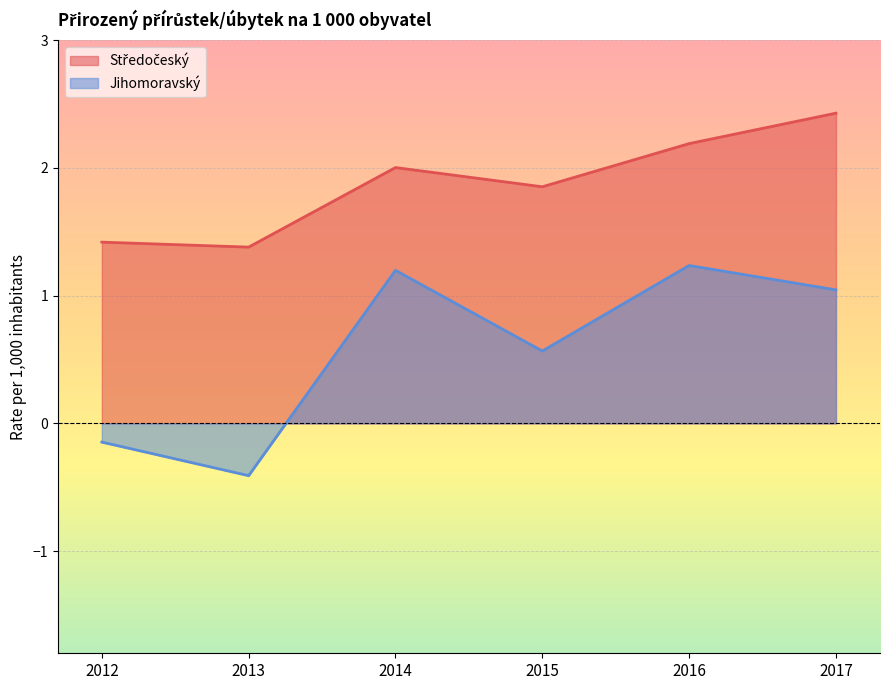

What is the difference between the Jihomoravský values at 2013 and 2012?

0.3